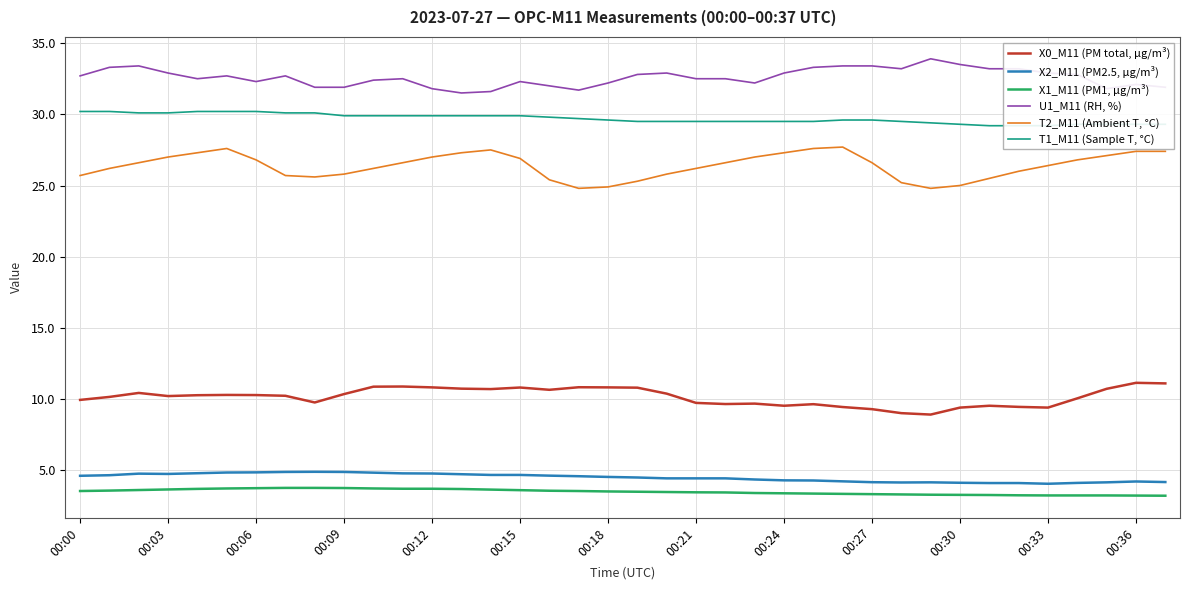

The T2_M11 (Ambient T, °C) series shows 26.6 at 00:27. True or false?

True